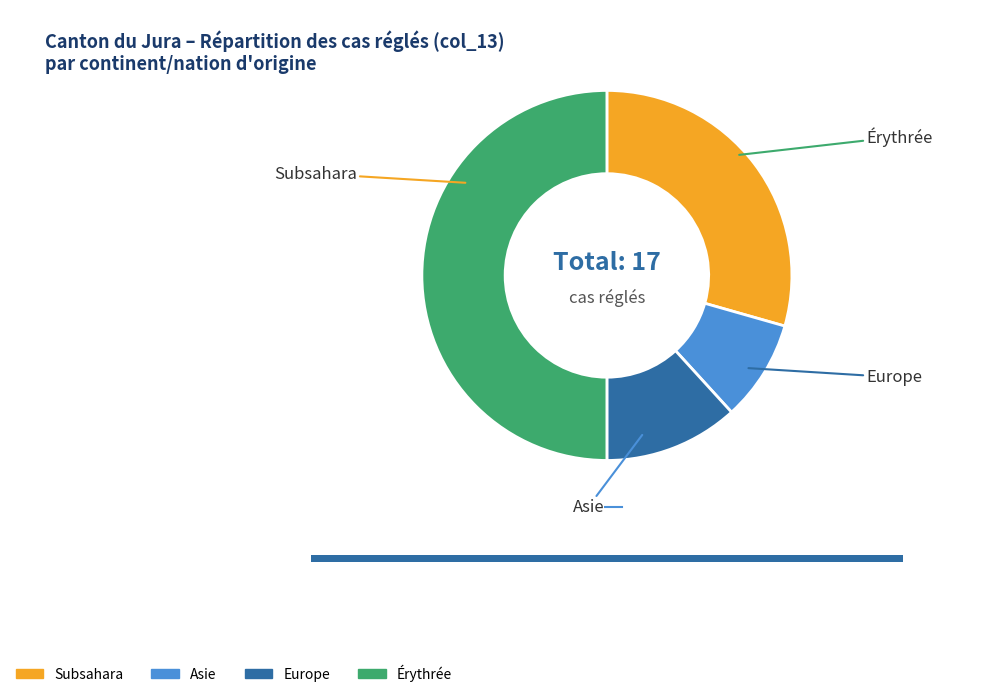

To the nearest percent, what is the average slice percentage?

25%